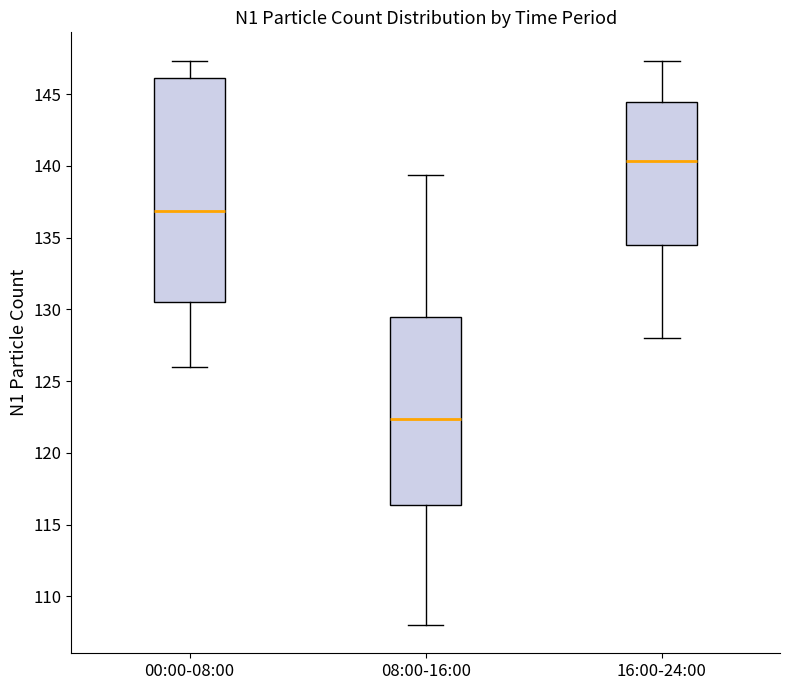

Reading left to right, transcribe this box plot: for each box, give where its median line is, the range the box spans, and where its two whiskers end, as read against the y-axis. The values are not printed on the chart, so give them approximately, as read against the axis.

00:00-08:00: median 137.0, box 130.5 to 146.0, whiskers 126.0 to 147.5
08:00-16:00: median 122.5, box 116.5 to 129.5, whiskers 108.0 to 139.5
16:00-24:00: median 140.5, box 134.5 to 144.5, whiskers 128.0 to 147.5